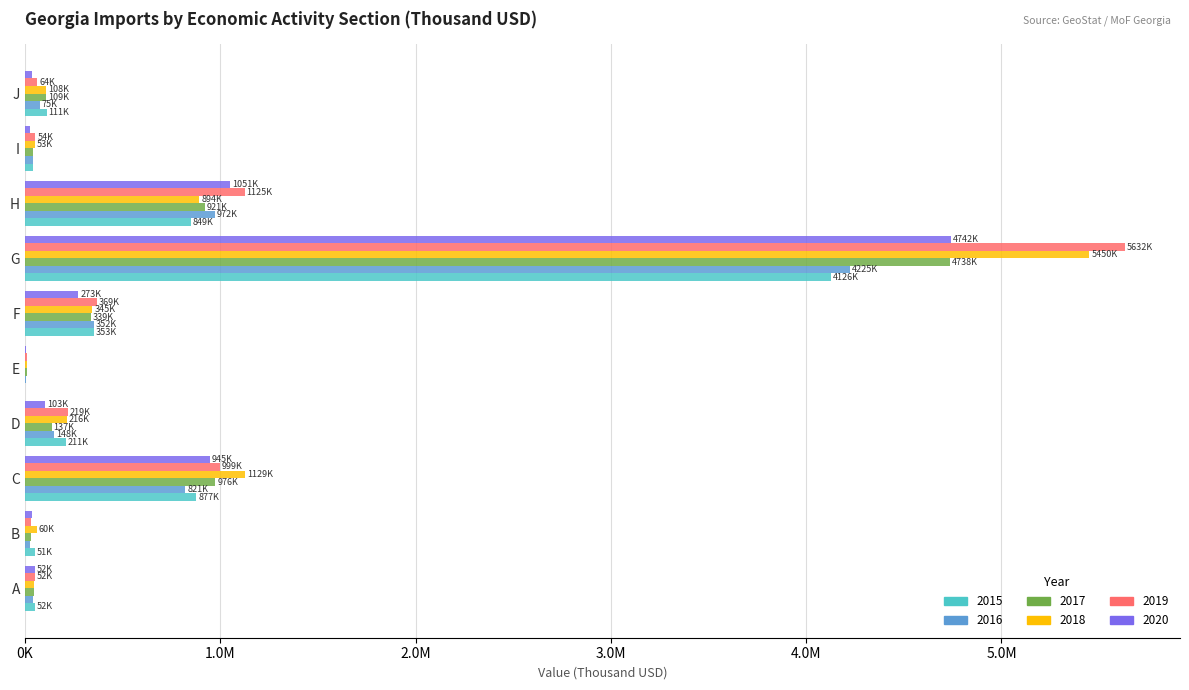

What is the average value of the 2020 series?

726738.1